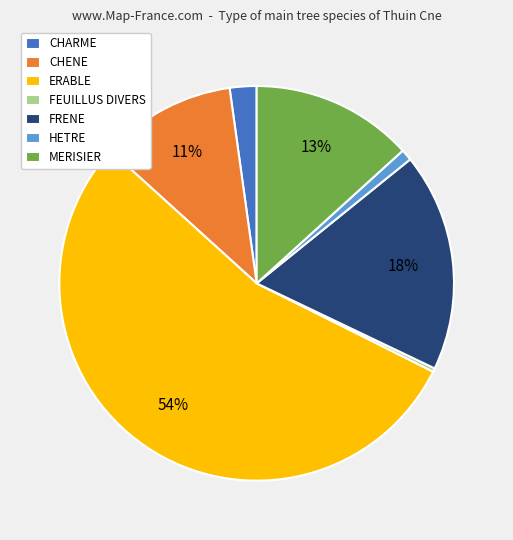

Which has a higher value, ERABLE or MERISIER?

ERABLE